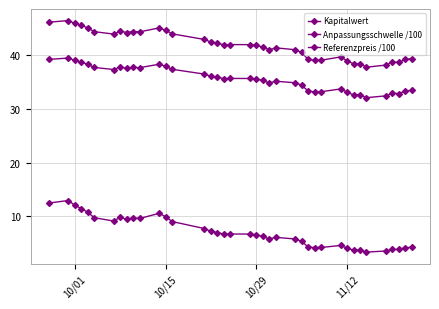

How many lines are shown in the chart?

3